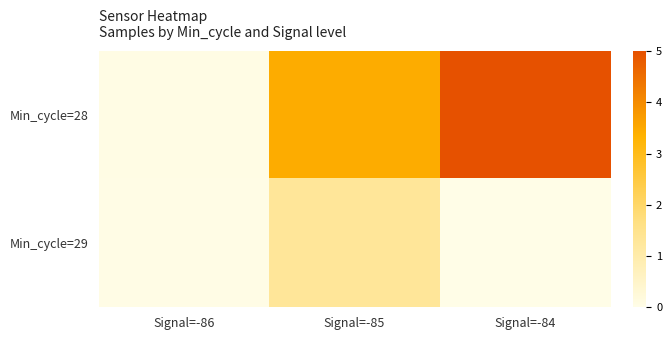

At Signal=-84, list the series in order from smallest to largest.

Min_cycle=29, Min_cycle=28